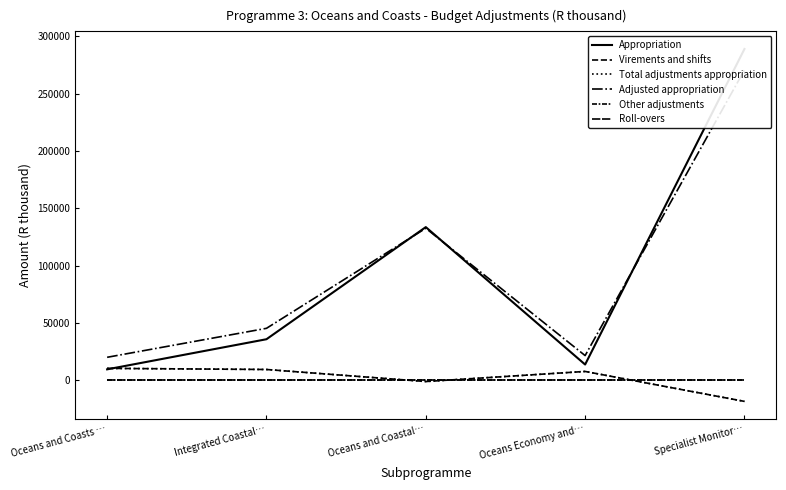

True or false: Other adjustments and Adjusted appropriation intersect in this chart.

False